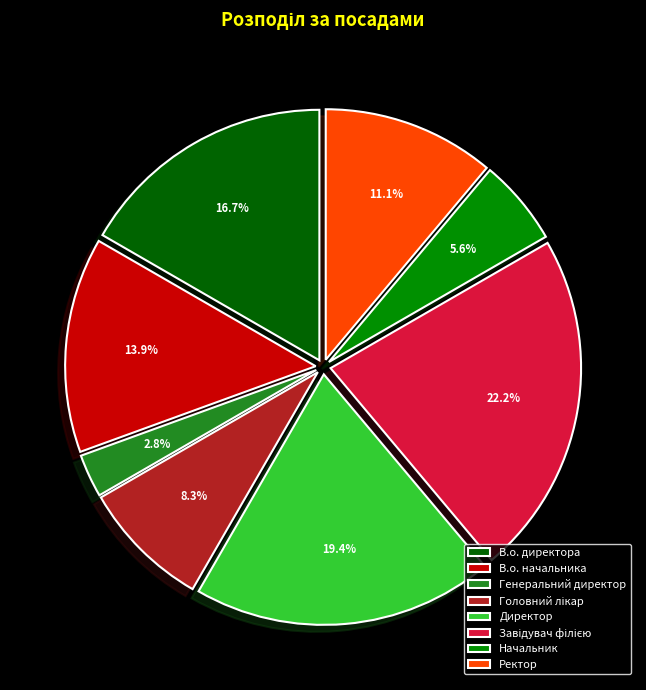

What is the smallest slice in the pie chart?

Генеральний директор